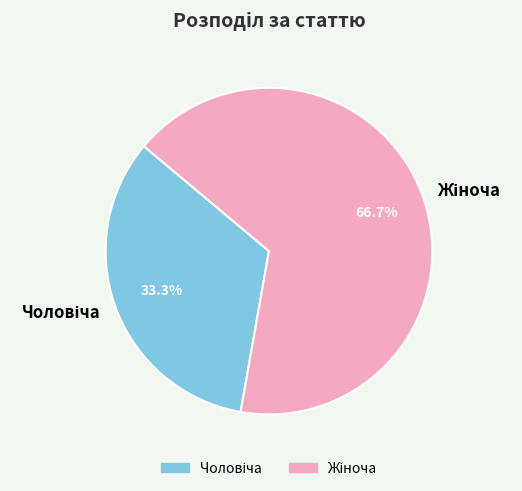

How many slices are in this pie chart?

2